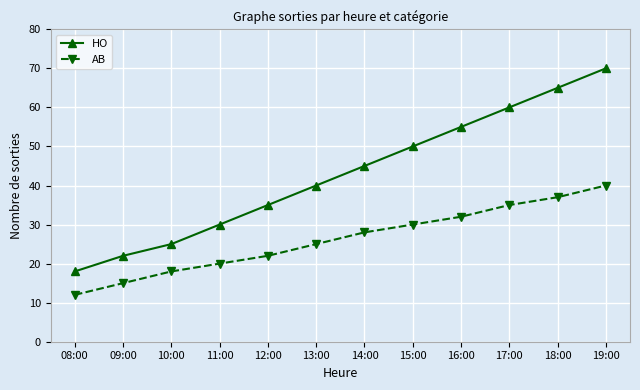

Rank the series by their maximum value, from highest to lowest.

HO, AB